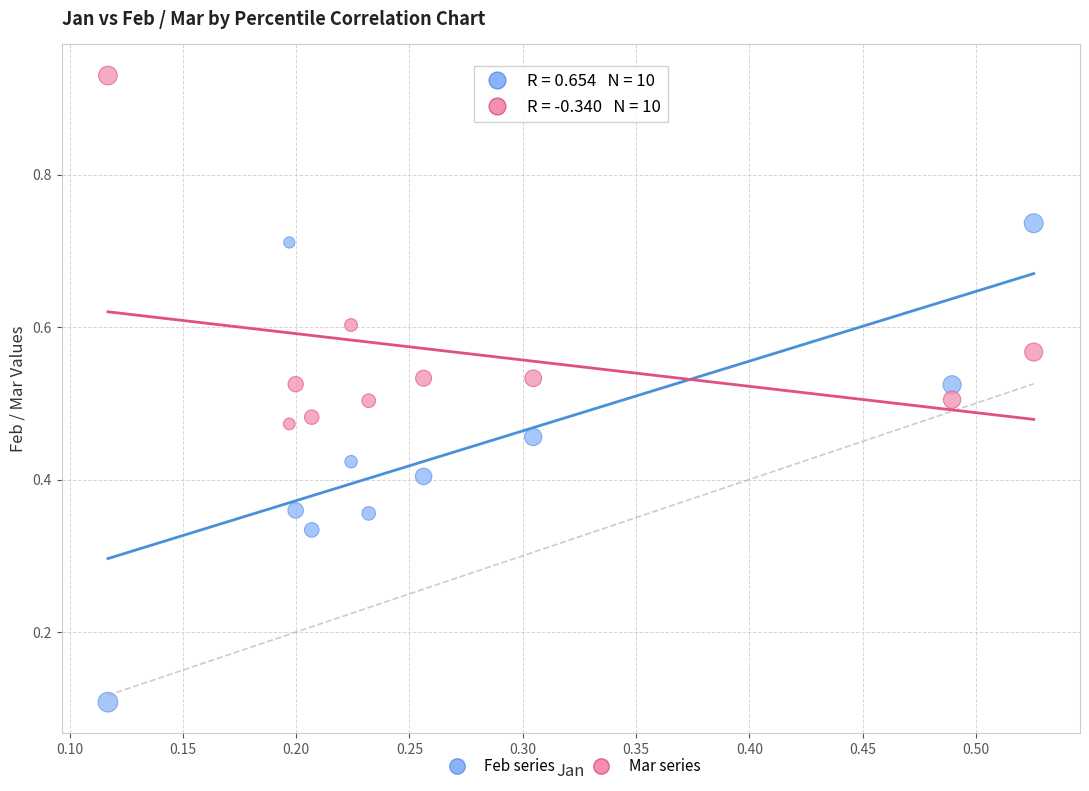

Across all data points, what is the range of Y values (max minus min)?

0.8